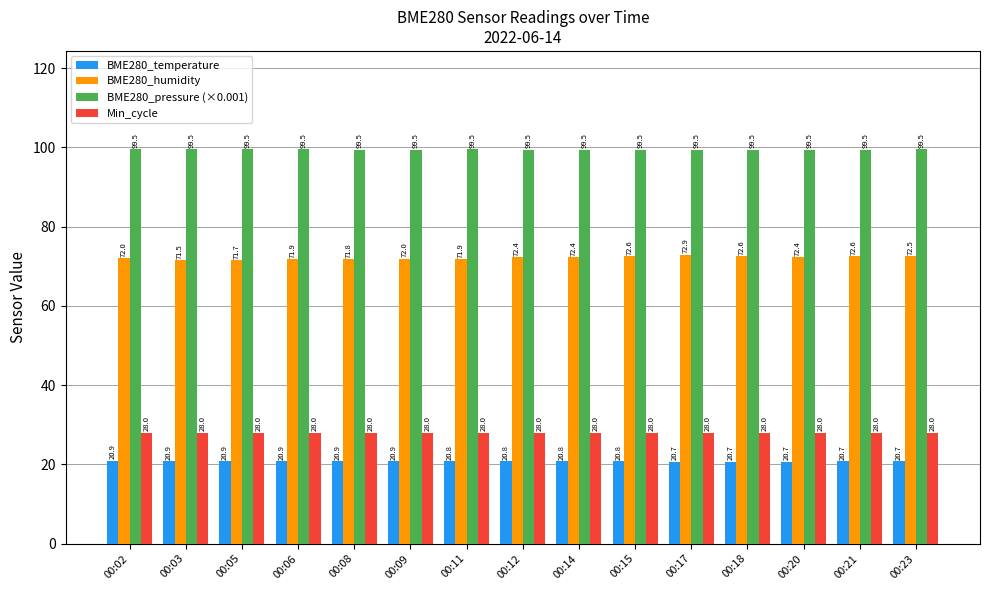

Which series has the largest range (max minus min)?

BME280_humidity